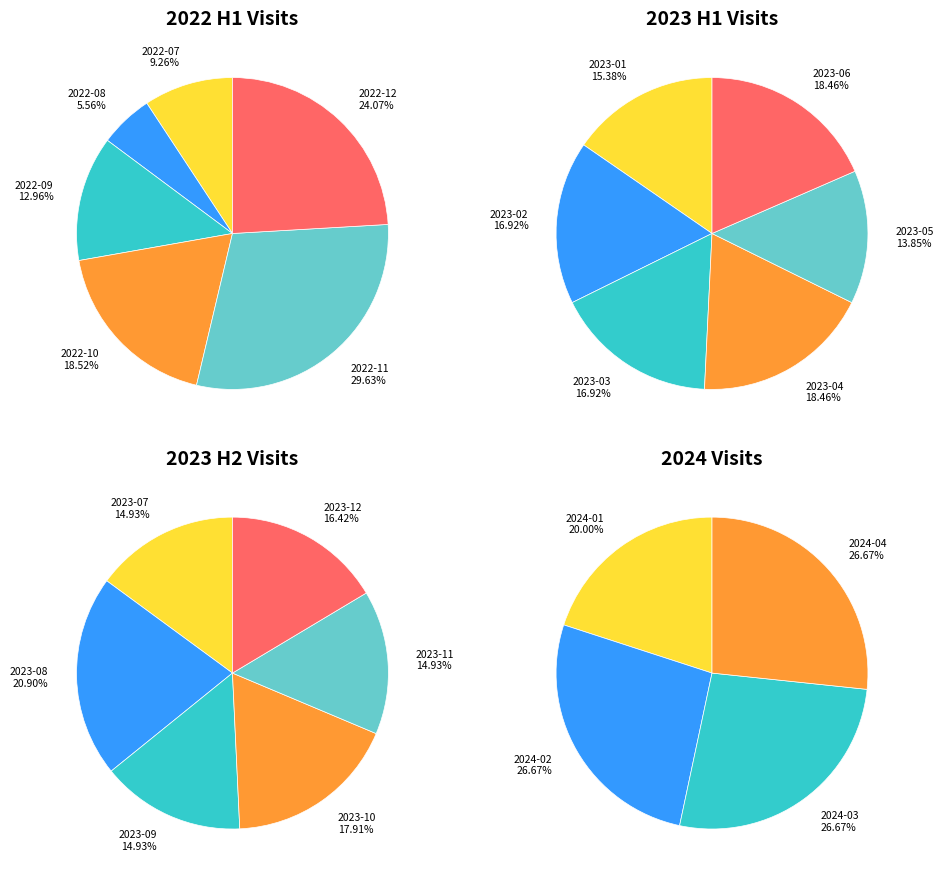

Do 2023-05 and 2023-03 together represent more than half of the pie?

No